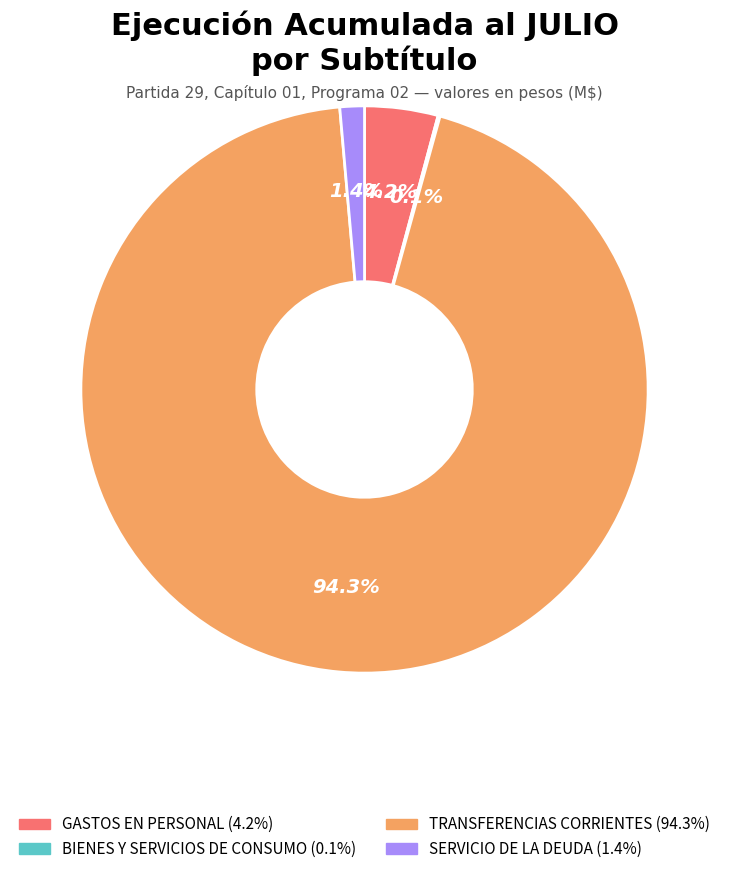

True or false: GASTOS EN PERSONAL accounts for 4% of the total.

True